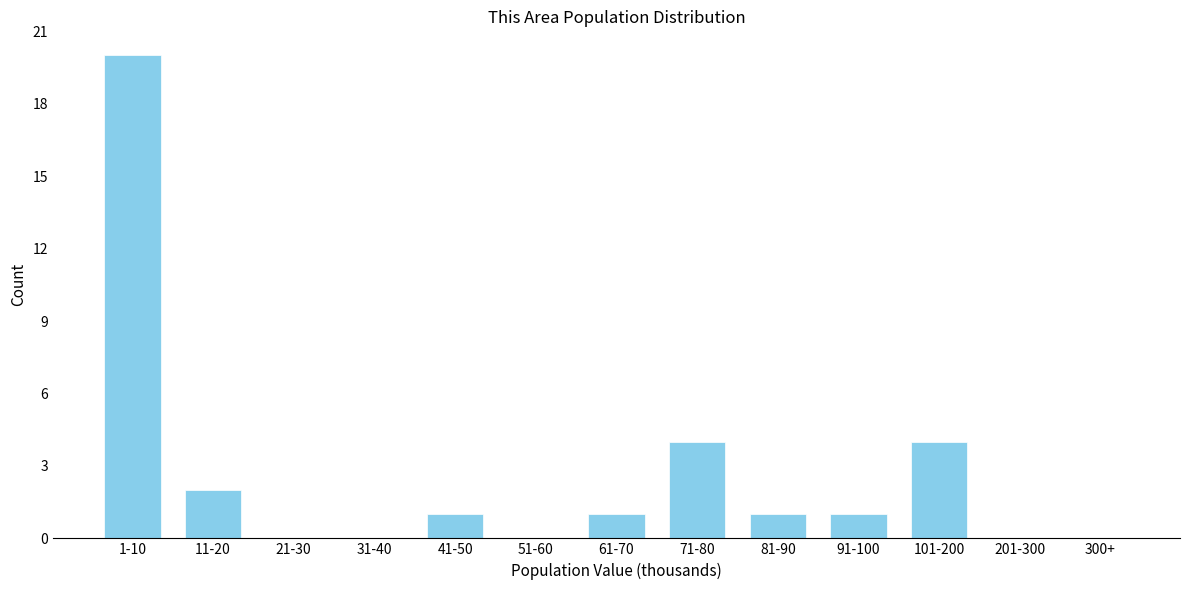

Reading left to right, extract all data points from this chart.

1-10=20	11-20=2	21-30=0	31-40=0	41-50=1	51-60=0	61-70=1	71-80=4	81-90=1	91-100=1	101-200=4	201-300=0	300+=0